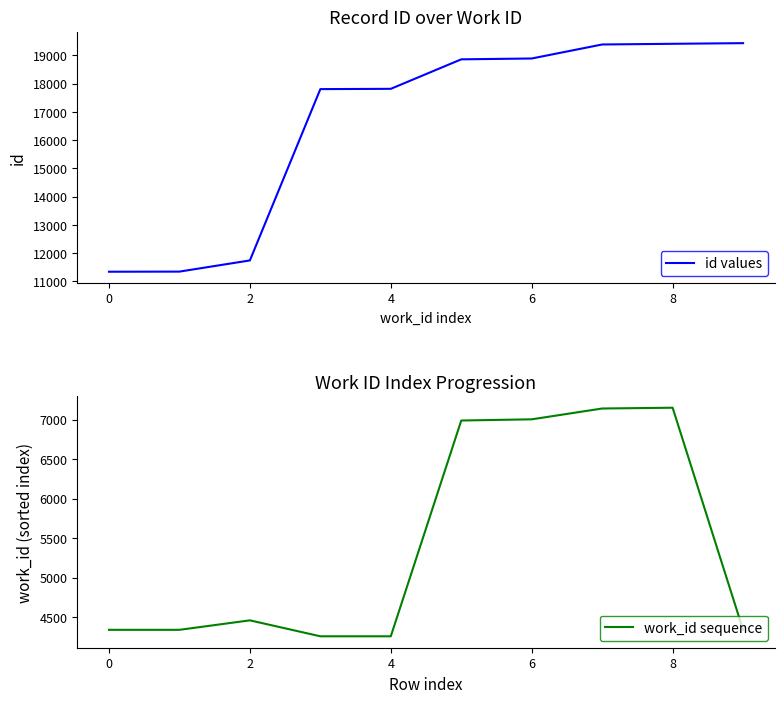

The value of work_id sequence at 6 is 7006. True or false?

True